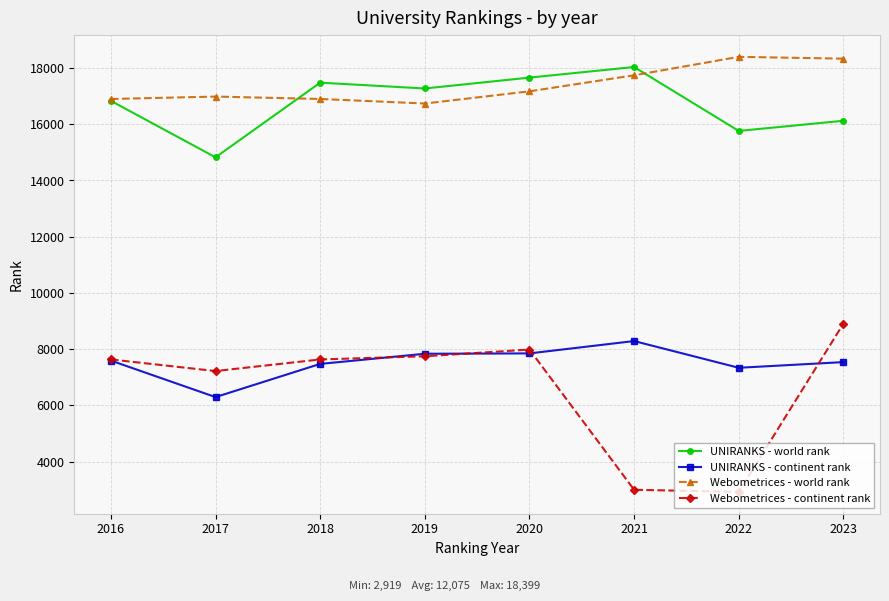

Which series has the largest range (max minus min)?

Webometrices - continent rank